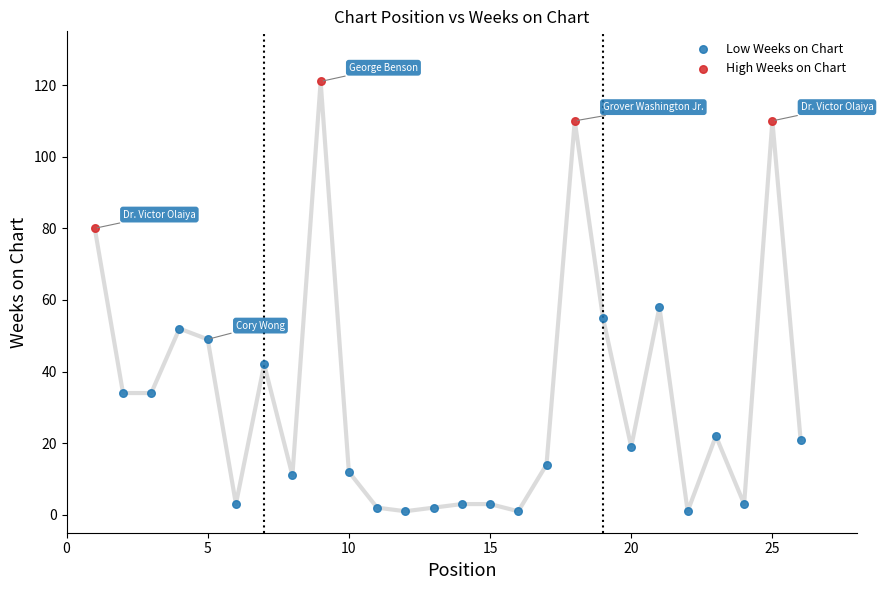

Which series contains the lowest Y value?

Low Weeks on Chart